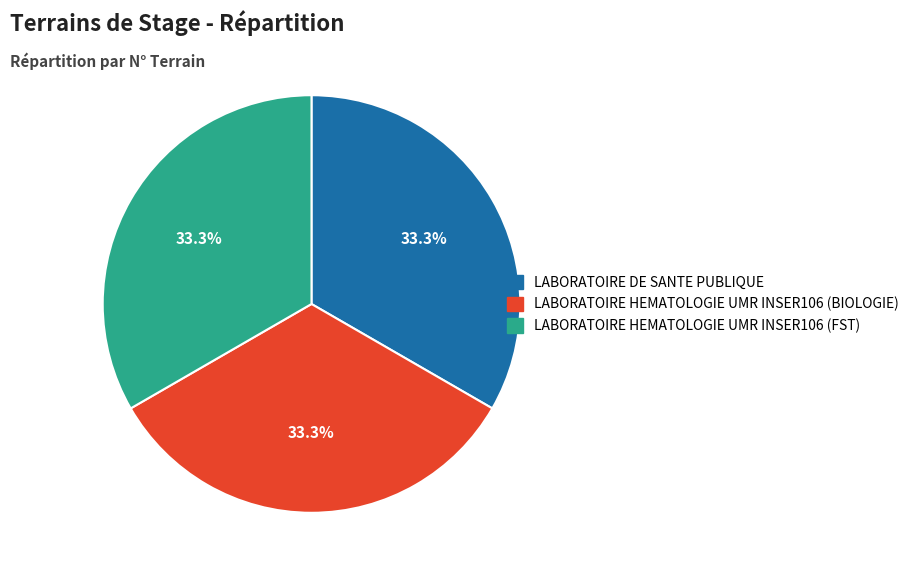

How much of the chart is everything except LABORATOIRE HEMATOLOGIE UMR INSER106 (FST)?

66.7%